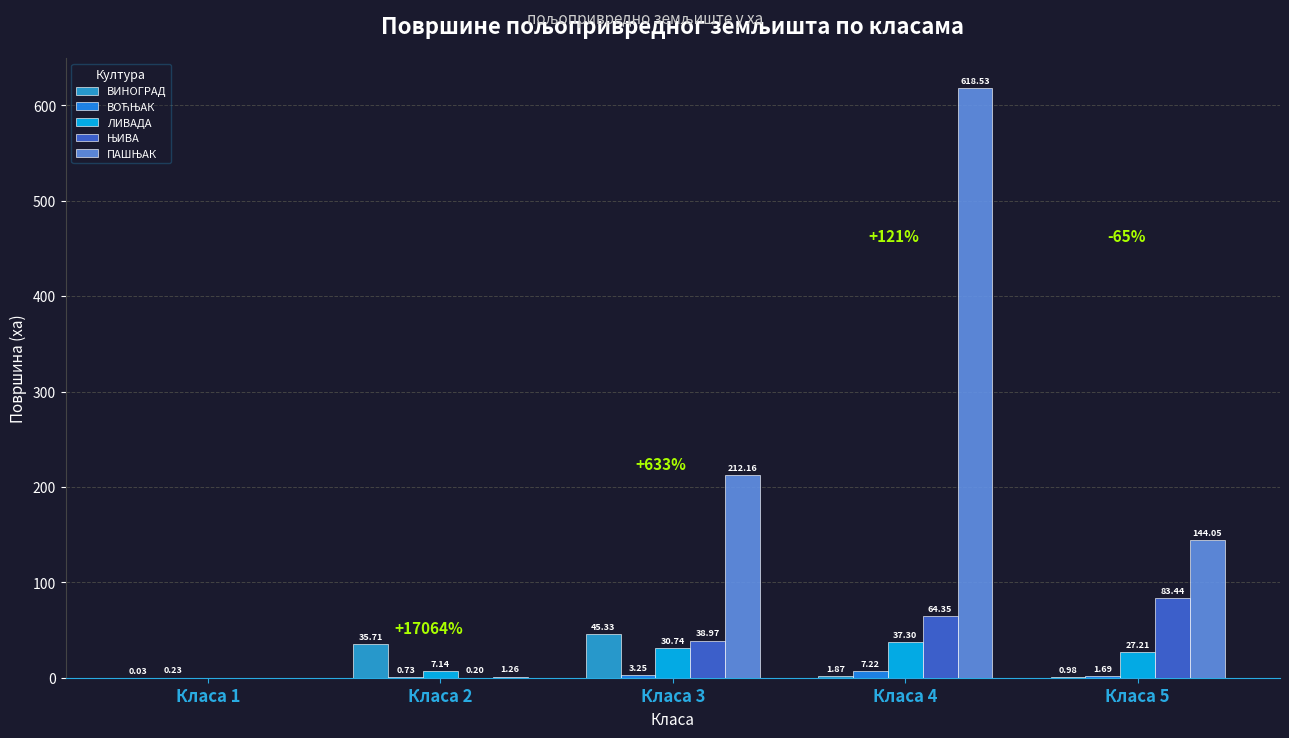

At which category is the sum across all series the highest?

Класа 4